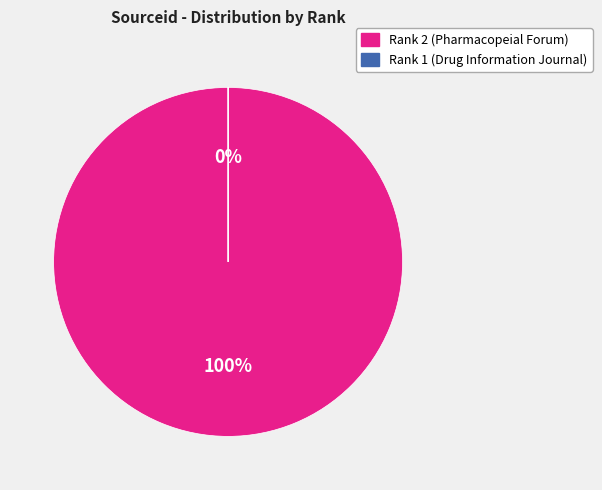

To the nearest percent, what is the difference between the 1 and 2 slice percentages?

100%